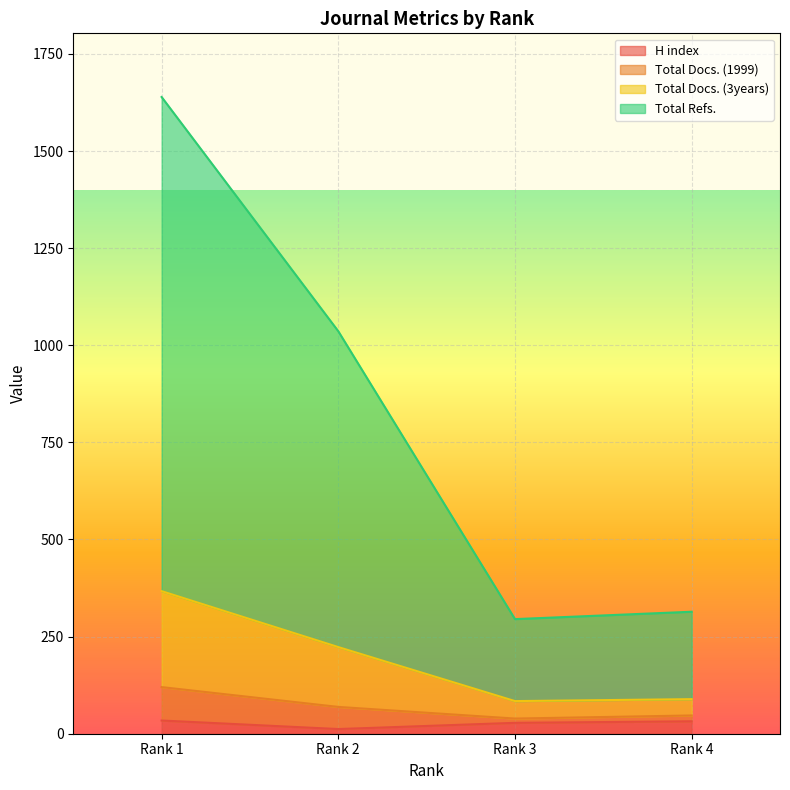

What are all the series names shown in the legend?

H index, Total Docs. (1999), Total Docs. (3years), Total Refs.